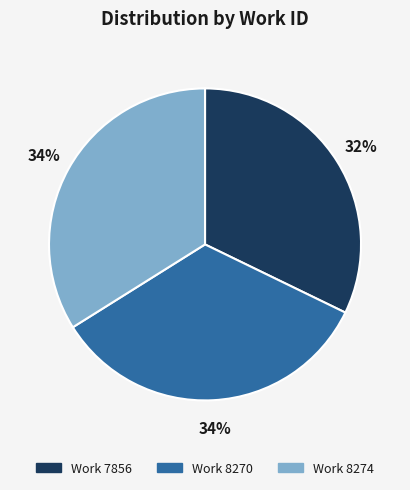

Approximately how many times larger is the value at Work 8274 compared to Work 7856?

1.1